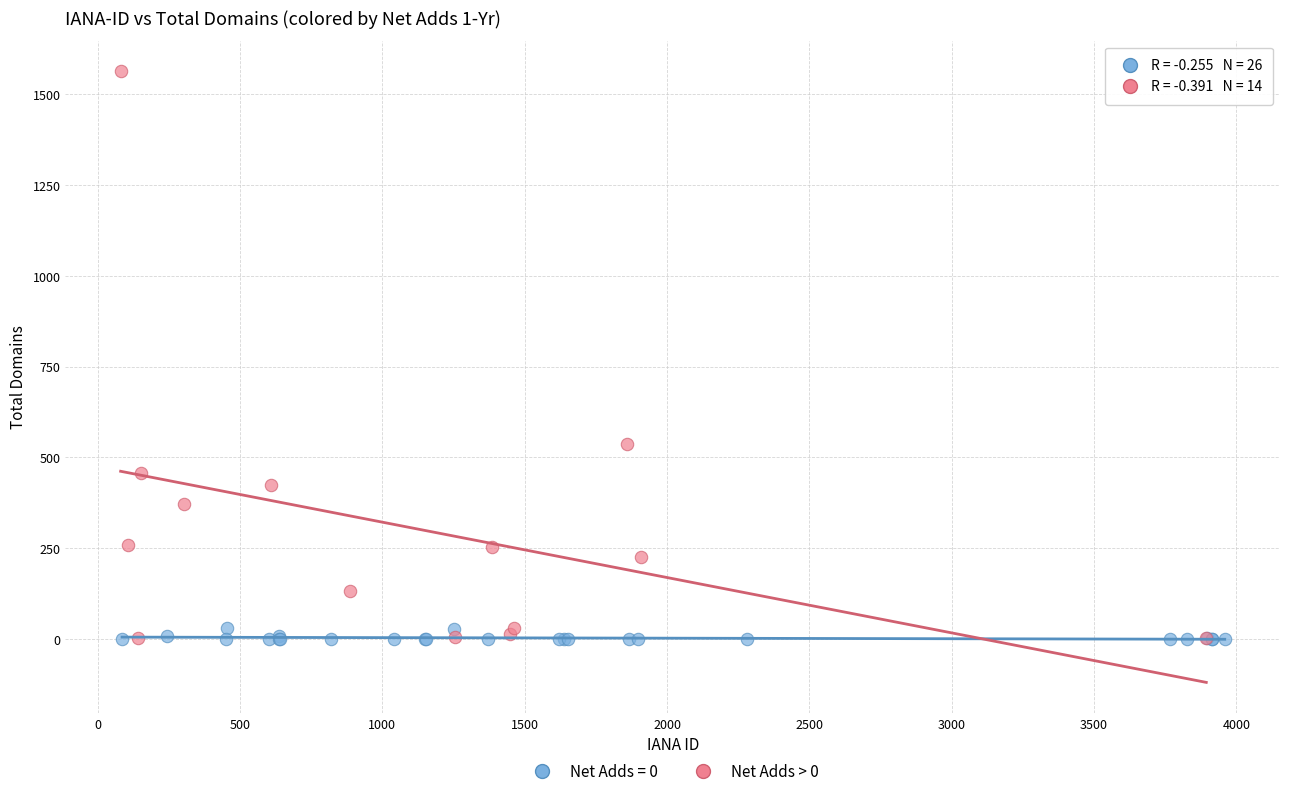

Which series reaches the maximum Y coordinate?

Net Adds > 0